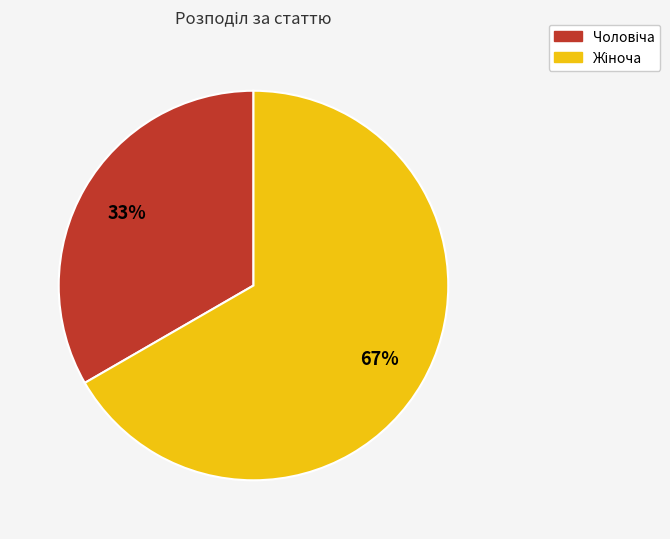

To the nearest percent, what is the average slice percentage?

50%